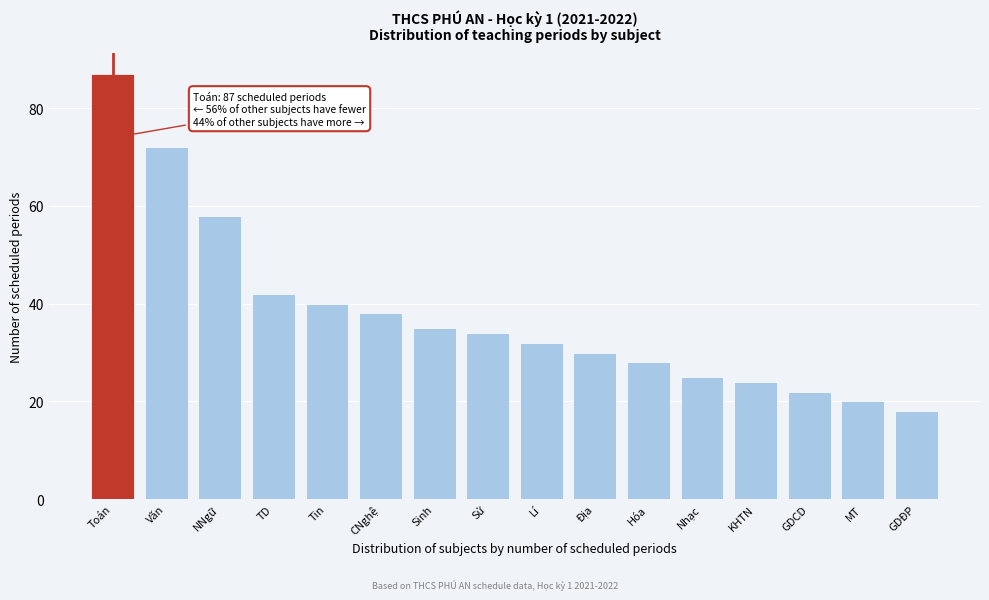

Reading left to right, extract all data points from this chart.

Toán=87	Văn=72	NNgữ=58	TD=42	Tin=40	CNghệ=38	Sinh=35	Sử=34	Lí=32	Địa=30	Hóa=28	Nhạc=25	KHTN=24	GDCD=22	MT=20	GDĐP=18